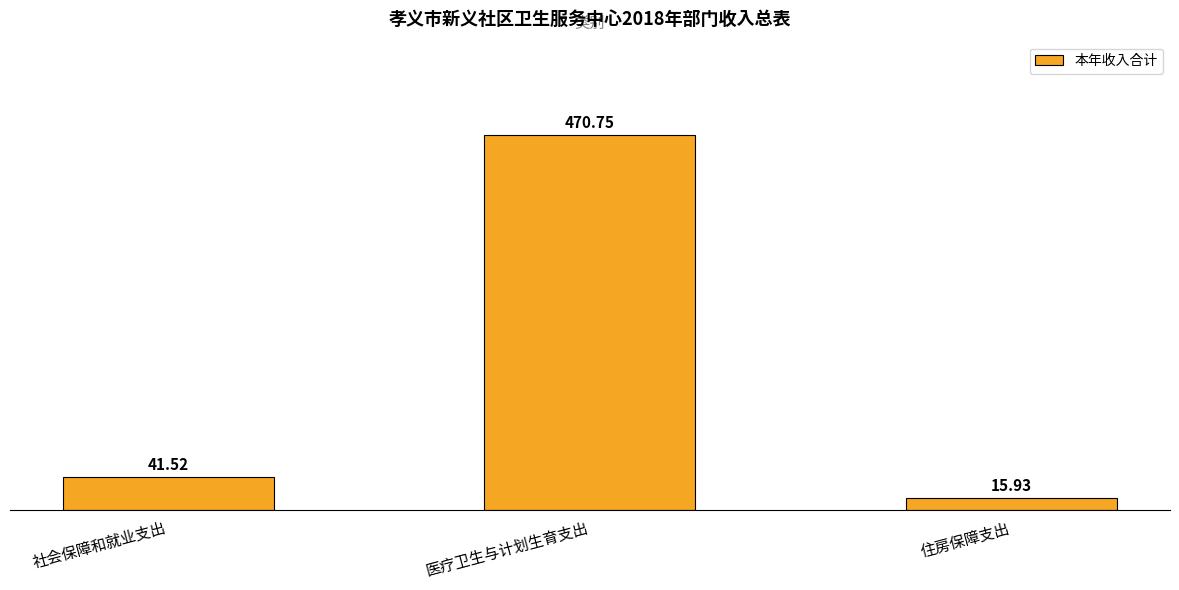

True or false: the data shows 723.2 at 医疗卫生与计划生育支出.

False